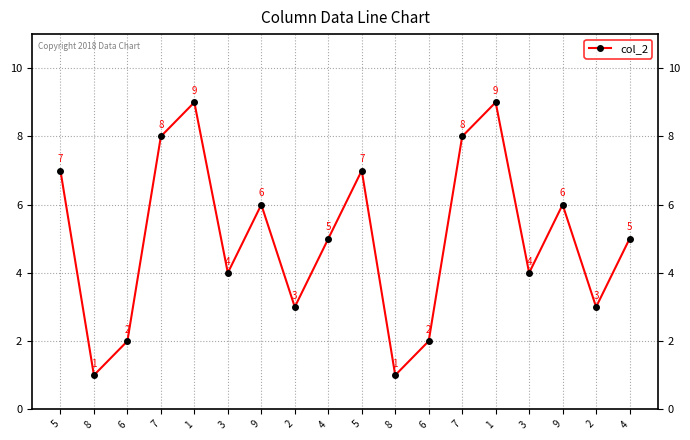

How many interior local valleys (lower than both neighbors) does the data have?

6